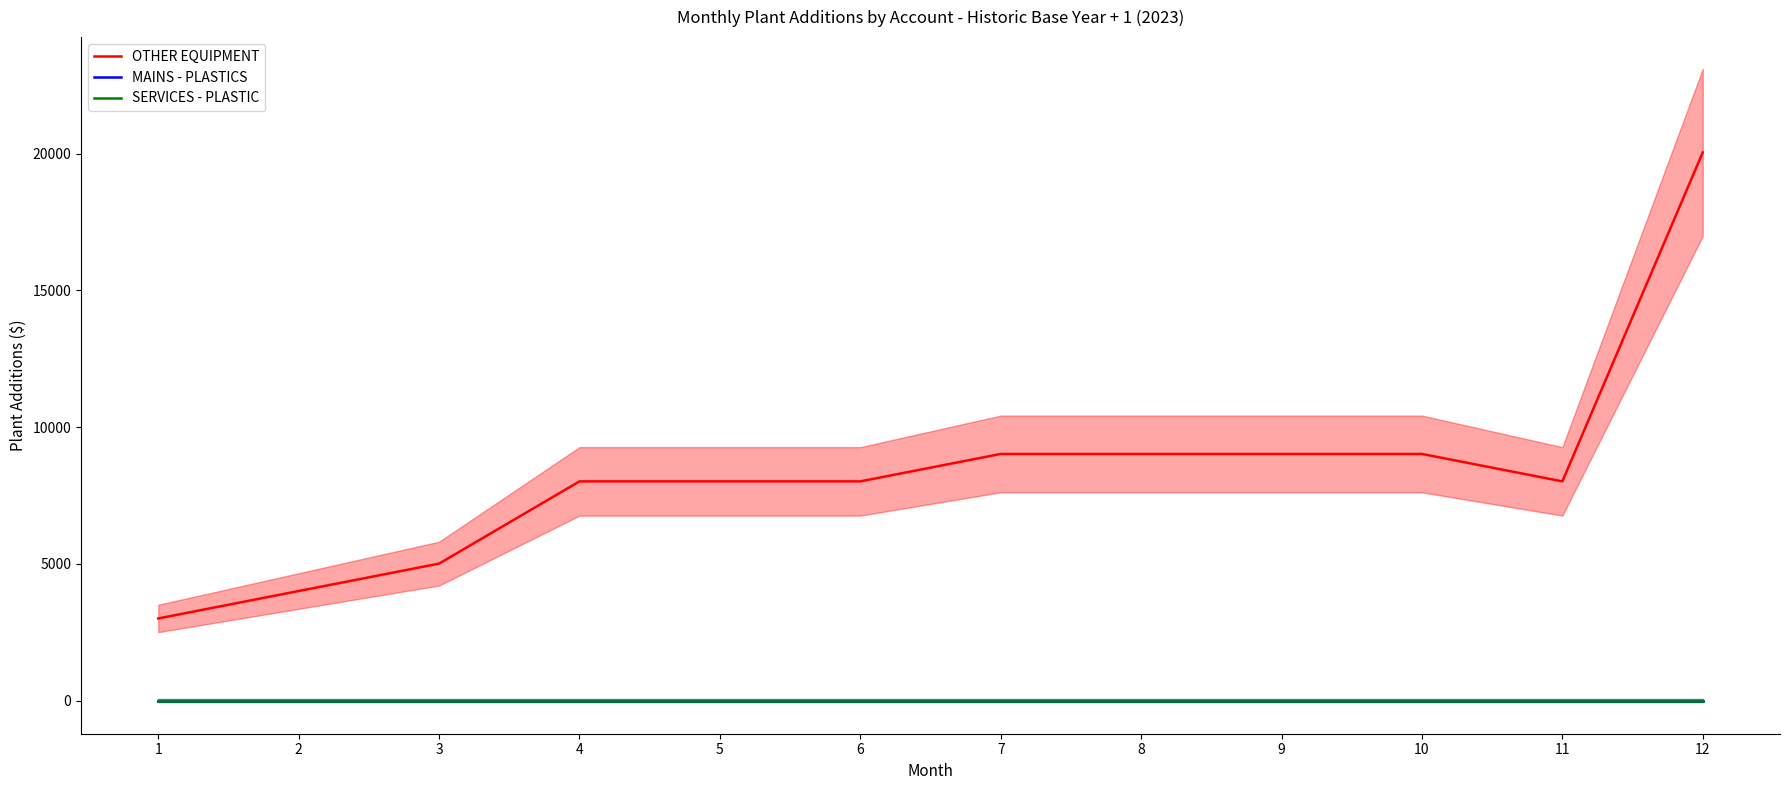

Where is the first local minimum for OTHER EQUIPMENT?

11